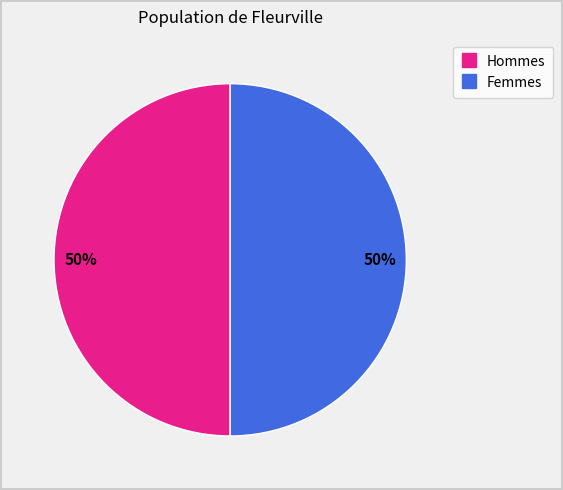

Count the number of slices in the pie.

2